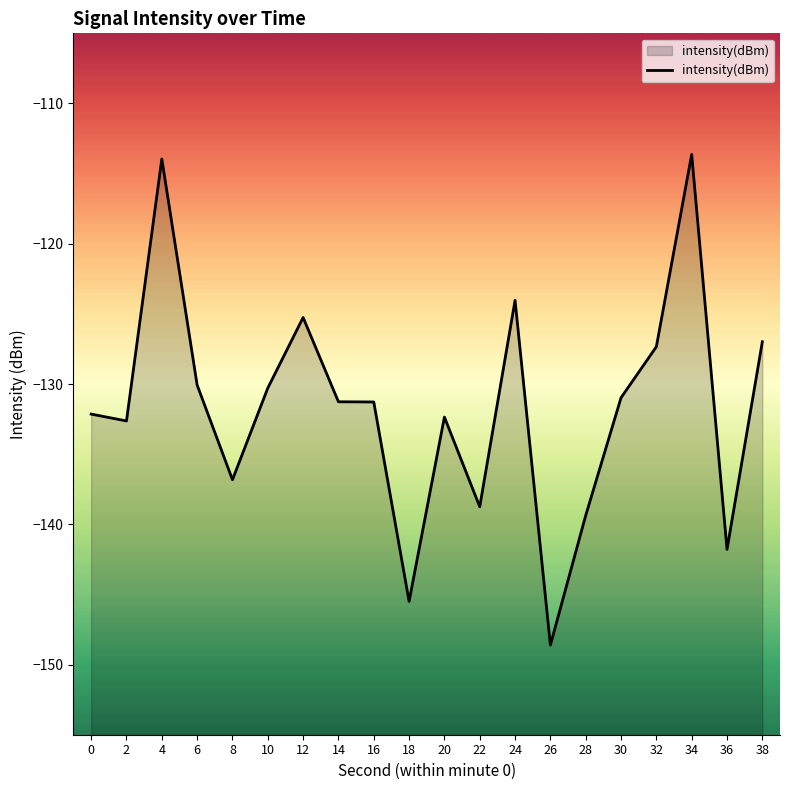

Reading left to right, list all the values displayed in this chart.

0=-132.1	2=-132.6	4=-114.0	6=-130.1	8=-136.8	10=-130.3	12=-125.3	14=-131.3	16=-131.3	18=-145.5	20=-132.4	22=-138.7	24=-124.0	26=-148.6	28=-139.4	30=-131.0	32=-127.3	34=-113.6	36=-141.8	38=-127.0